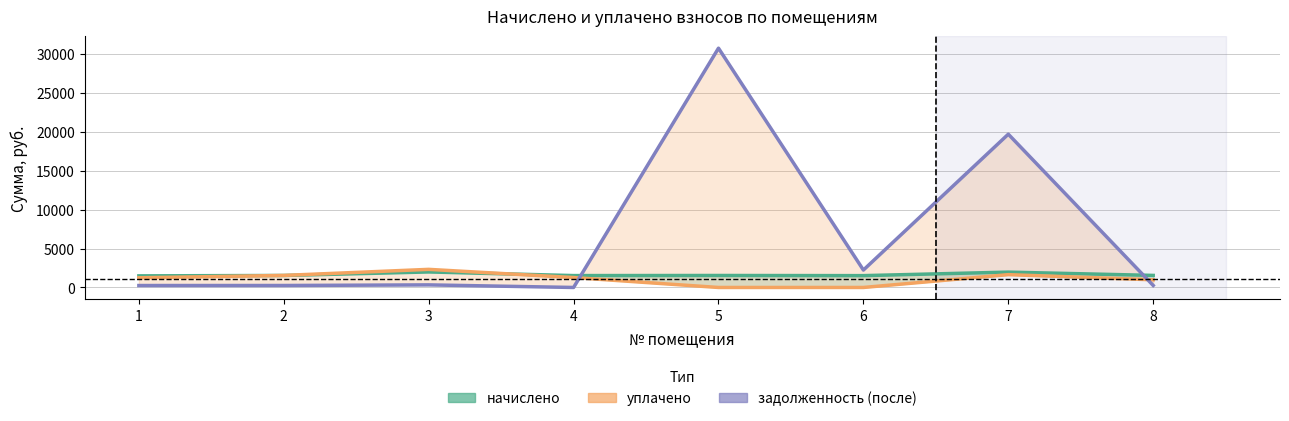

What are all the series names shown in the legend?

начислено, уплачено, задолженность (после)